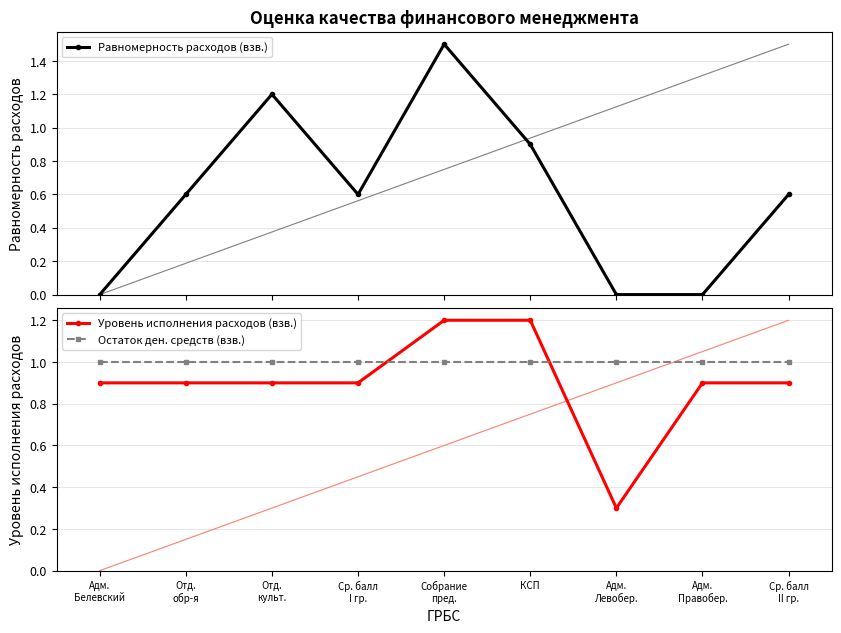

At which label is Равномерность расходов (взв.) closest to 0?

Адм.
Белевский